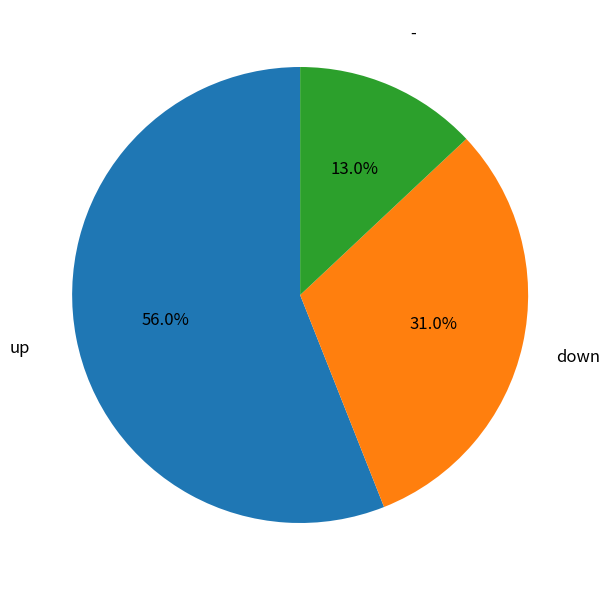

Is there a majority slice in this chart?

Yes